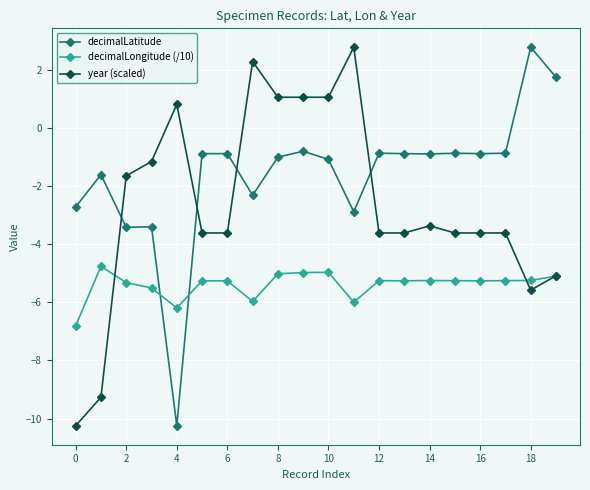

True or false: year (scaled) has more than 1 interior local peaks.

True